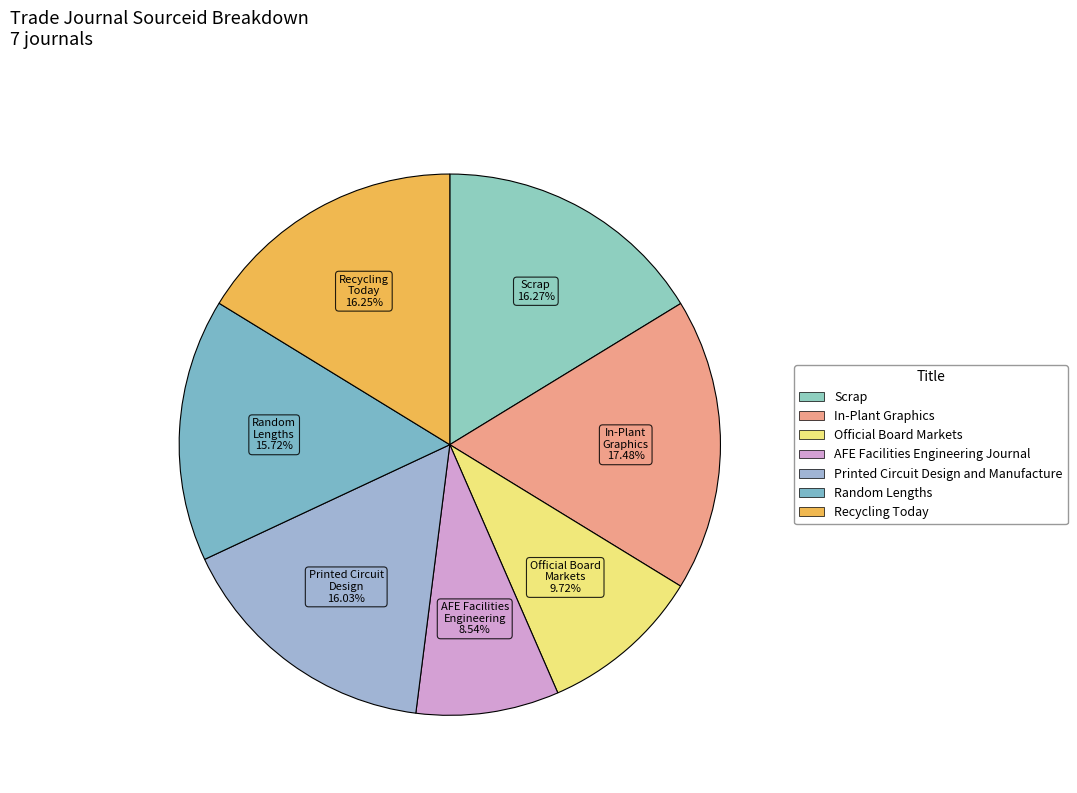

Is Printed Circuit Design and Manufacture the majority of the pie?

No